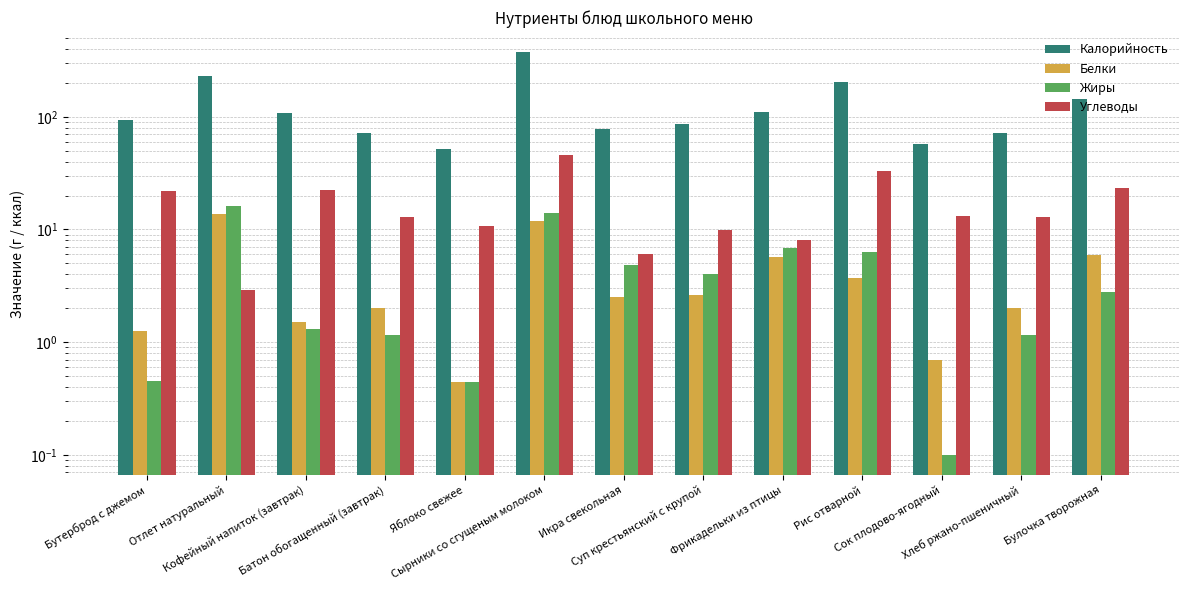

What are all the series names shown in the legend?

Калорийность, Белки, Жиры, Углеводы